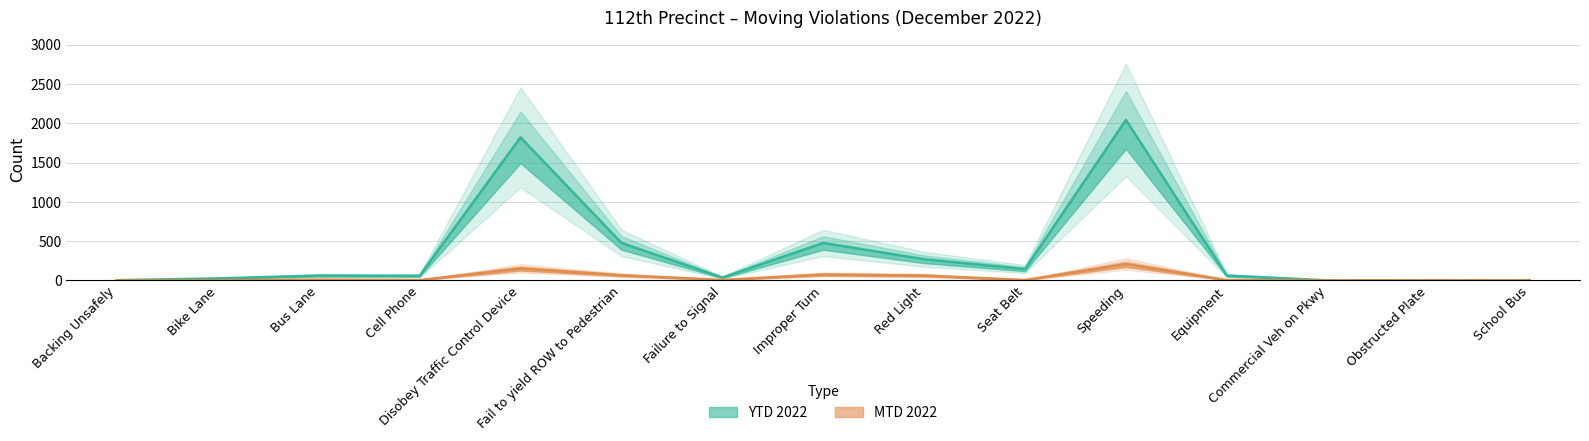

Which series has the largest total across all categories?

YTD 2022